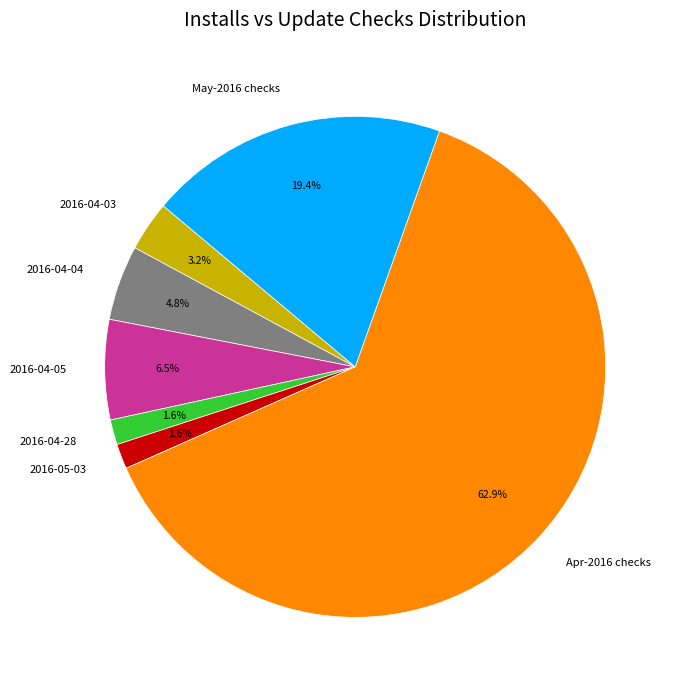

What is the ratio of the value at 2016-05-03 to the value at 2016-04-28?

1.0